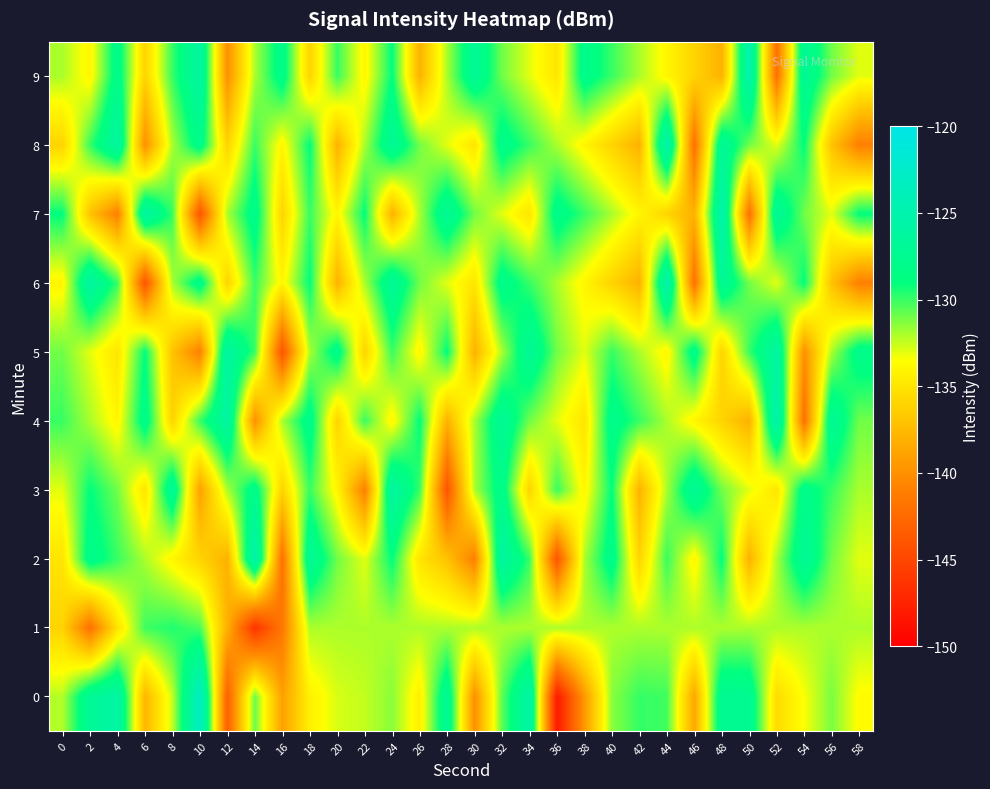

Which series changed the most between 14 and 40?

1